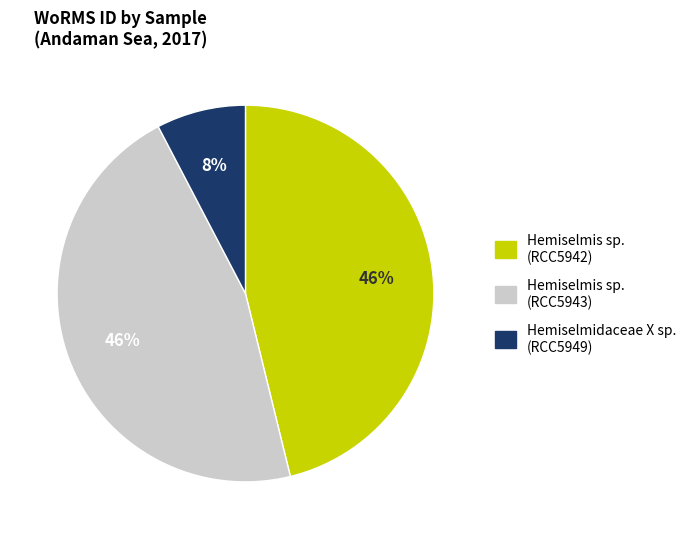

How many slices are in this pie chart?

3